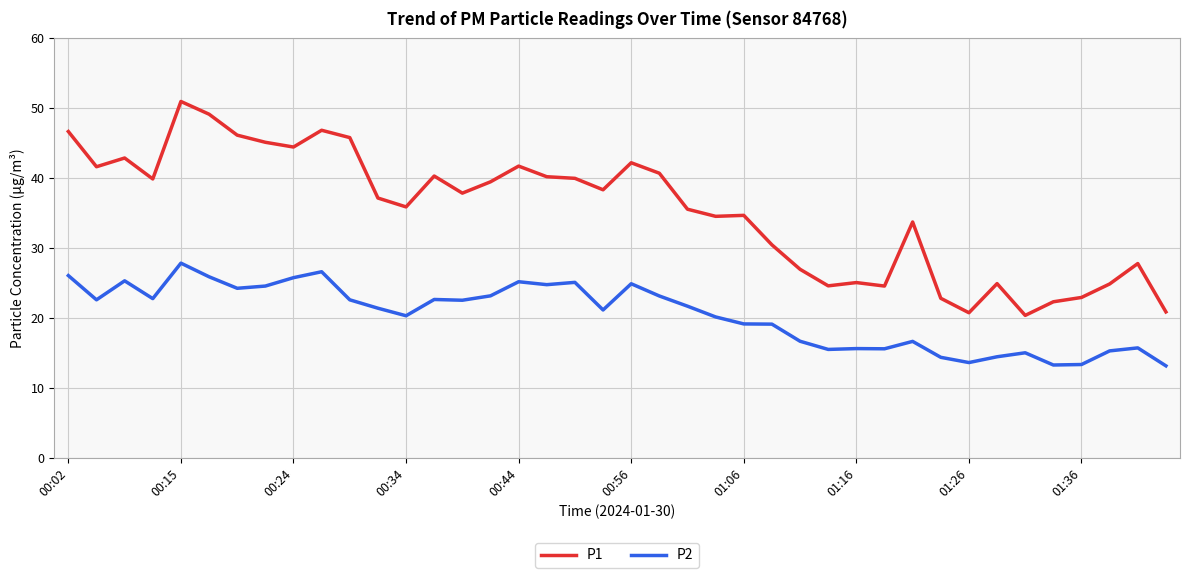

True or false: P1 and P2 intersect in this chart.

False